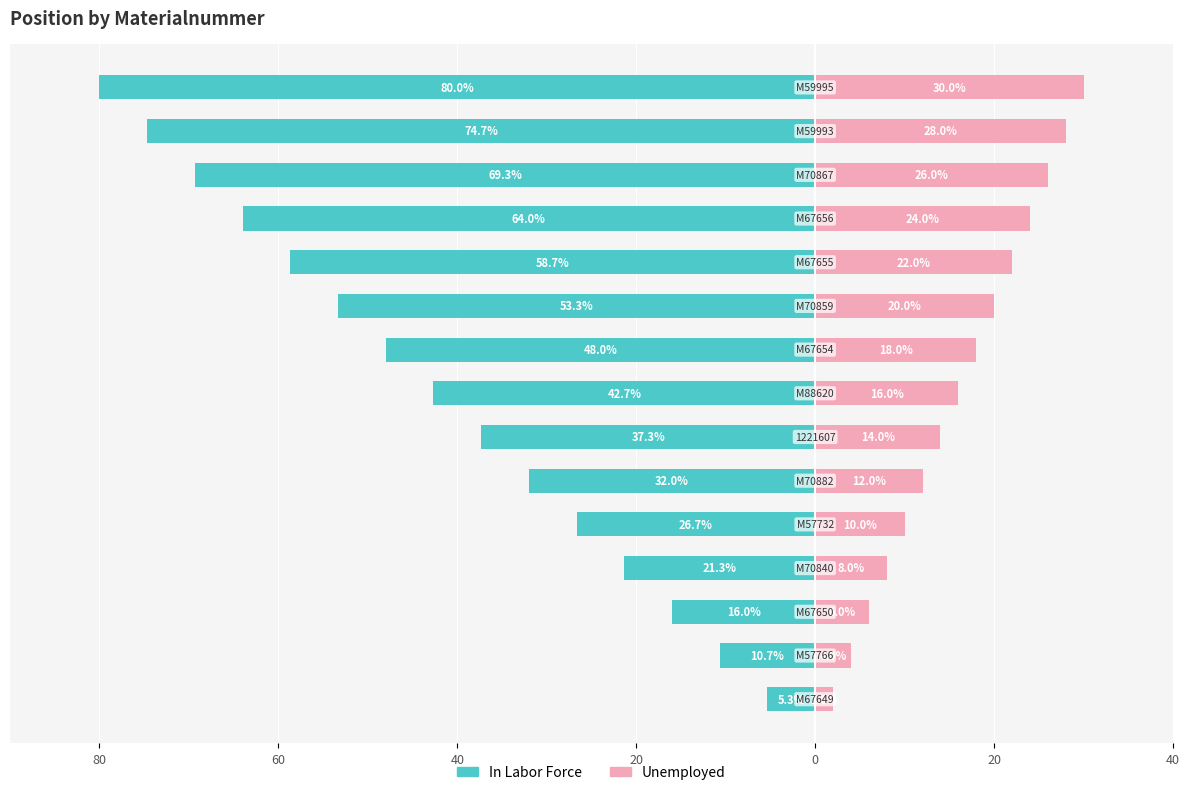

Which series has the widest spread of values?

In Labor Force